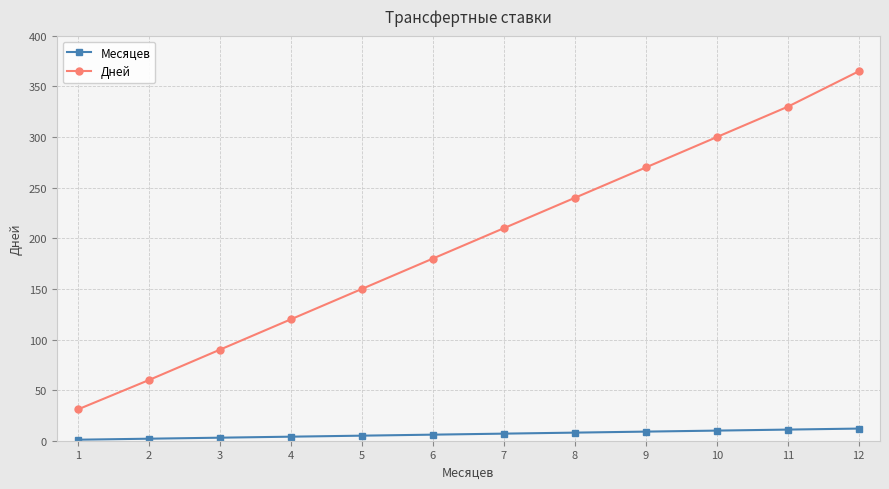

What is the sum of all Дней values?

2346